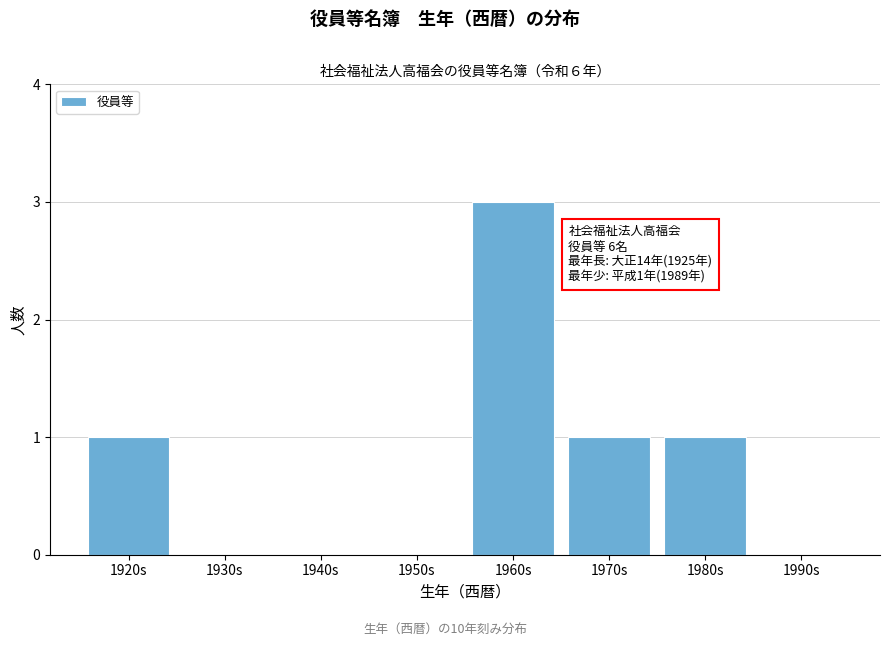

Reading left to right, what are all the values shown in this chart?

1920s=1	1930s=0	1940s=0	1950s=0	1960s=3	1970s=1	1980s=1	1990s=0